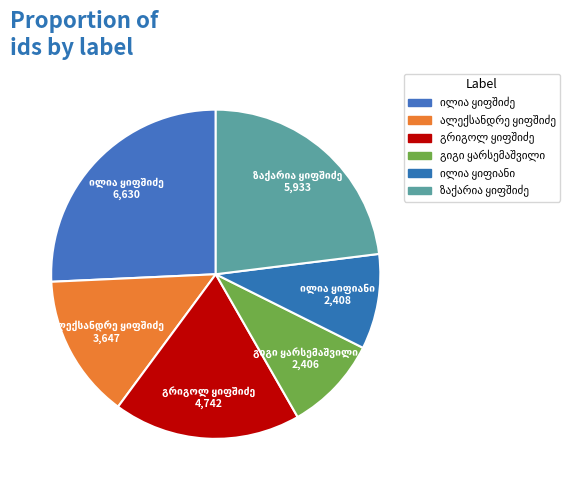

What is the change in value from გიგი გიორგის ძე ყარსემაშვილი to ილია ვარლამის ძე ყიფიანი?

+2